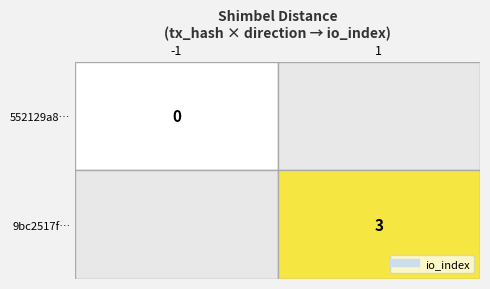

Which category has the highest value across all series?

1